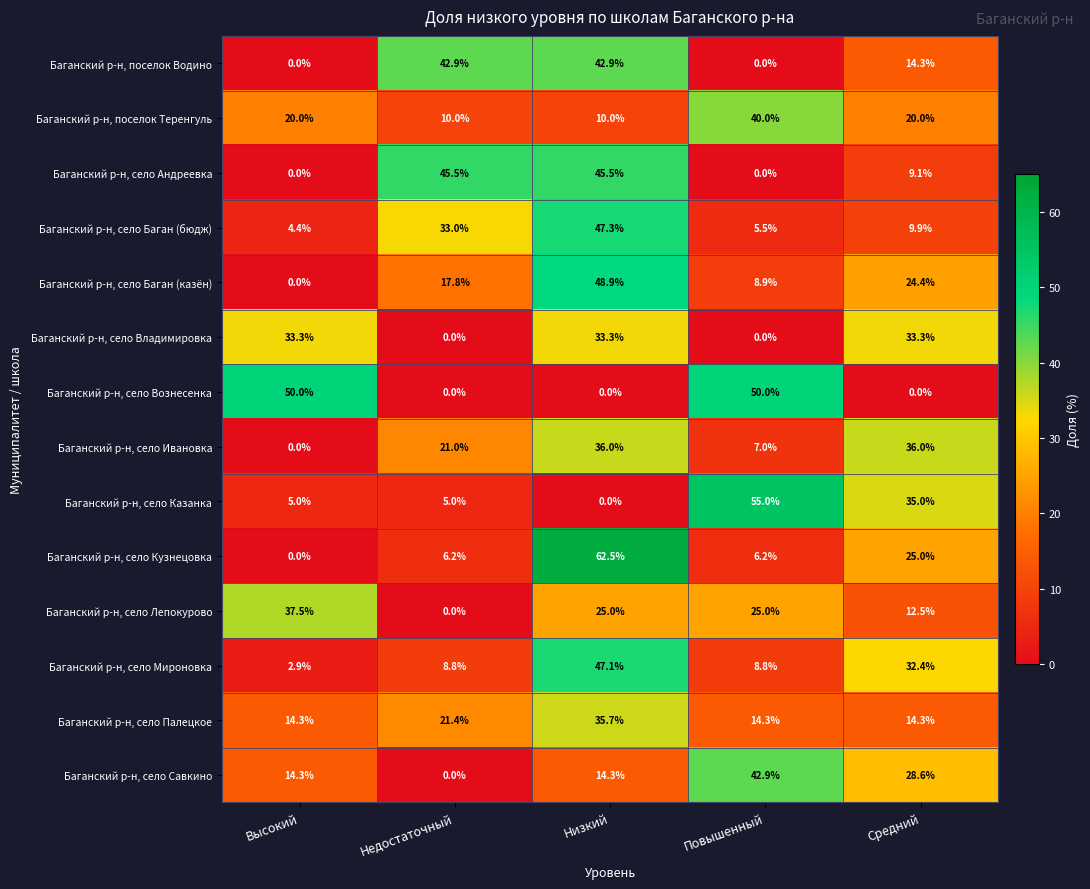

What is the sum of all Баганский р-н, село Владимировка values?

99.9